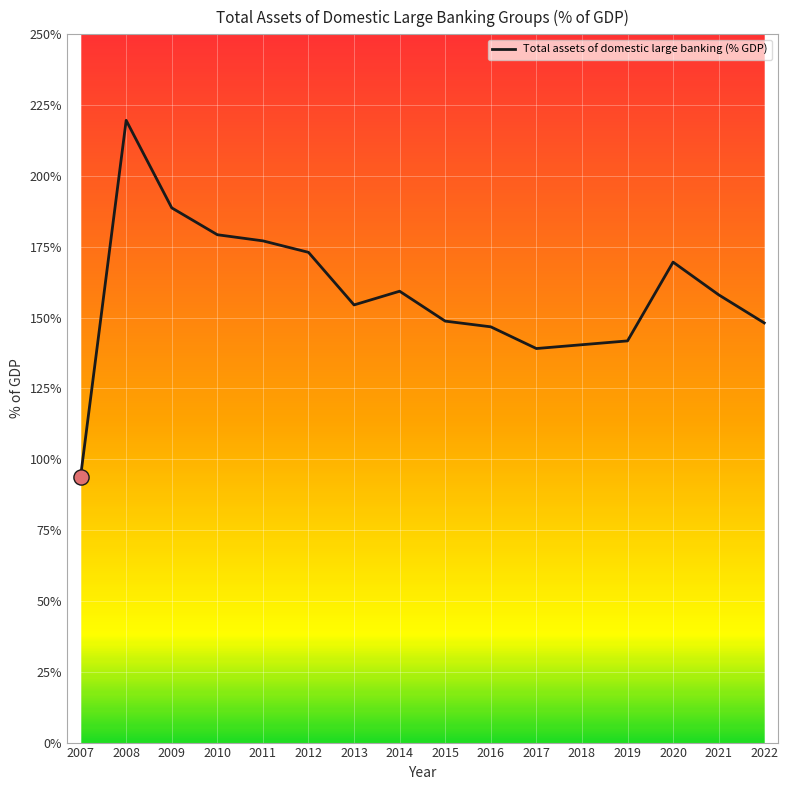

What is the change in value from 2008 to 2015?

-70.9